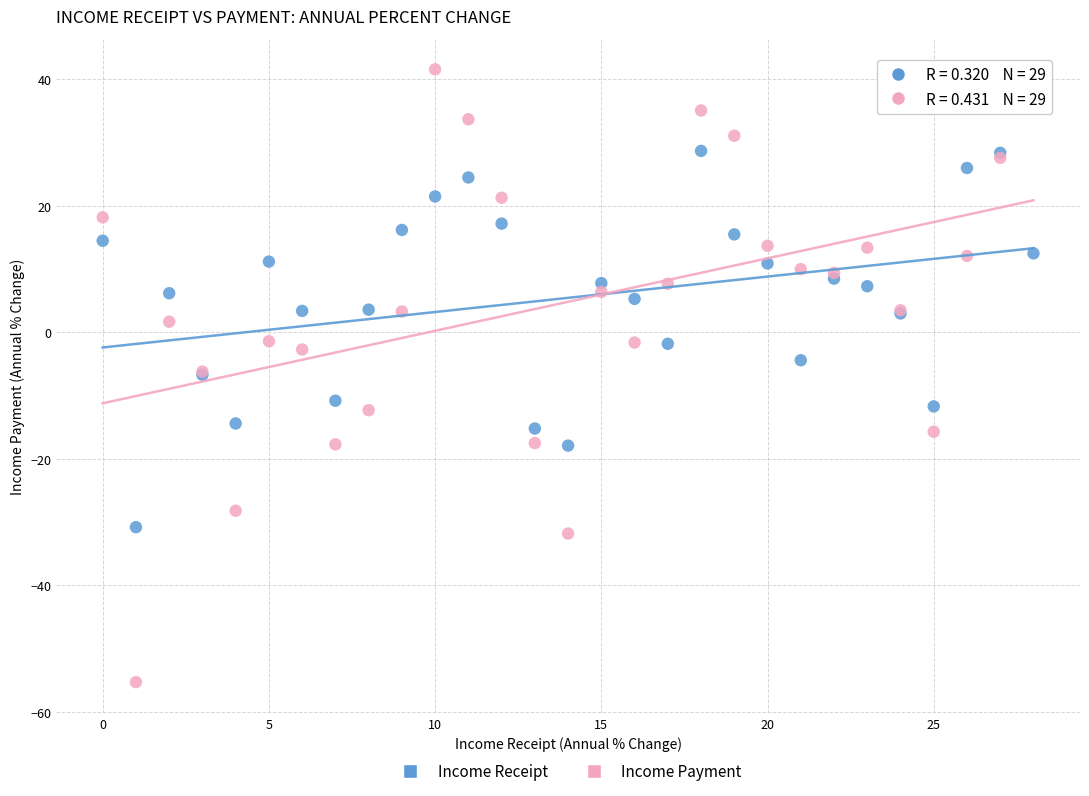

Which series reaches the minimum Y coordinate?

Income Payment